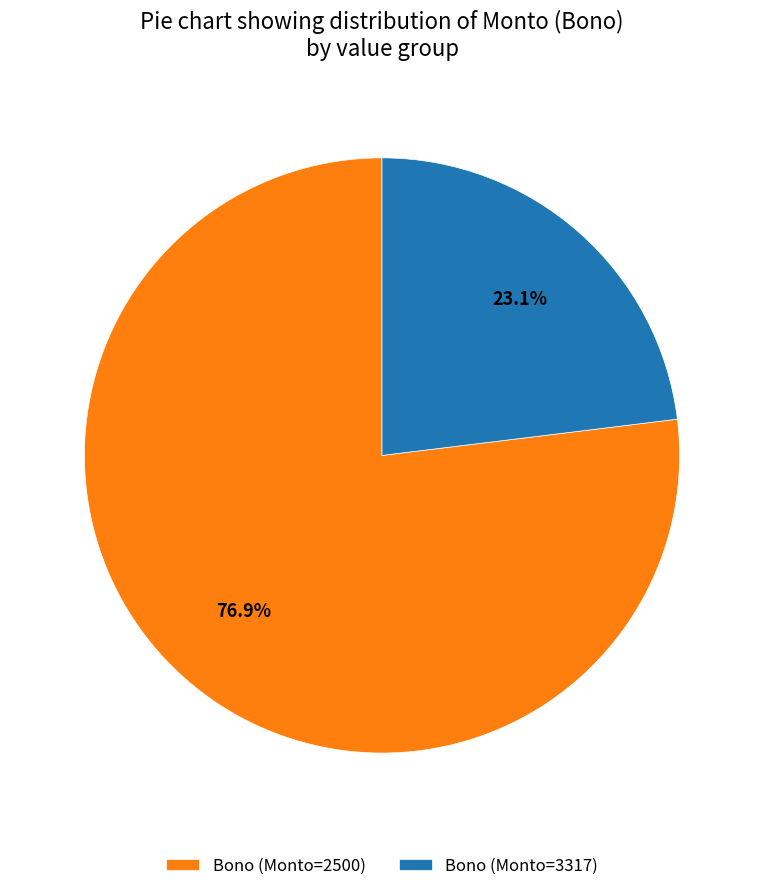

What percentage is NOT represented by Bono (Monto=2500)?

23.1%